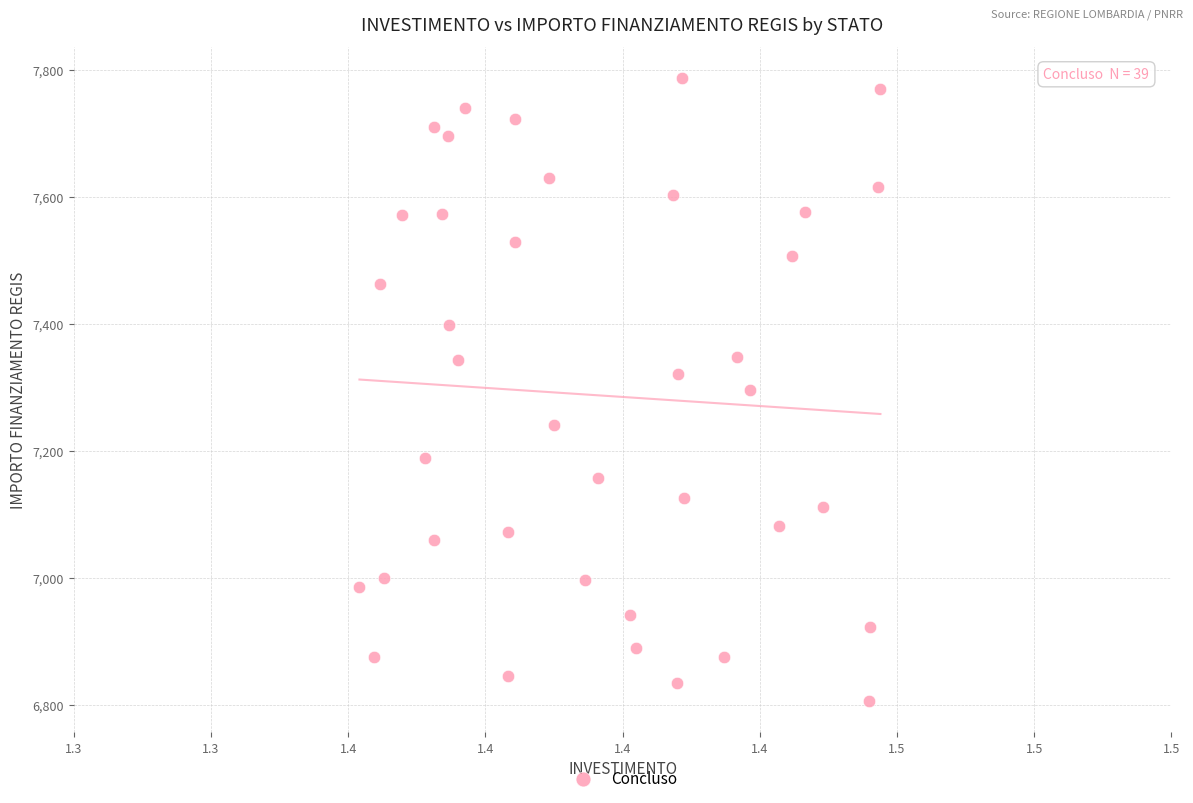

What is the range of Y values (max minus min)?

981.4